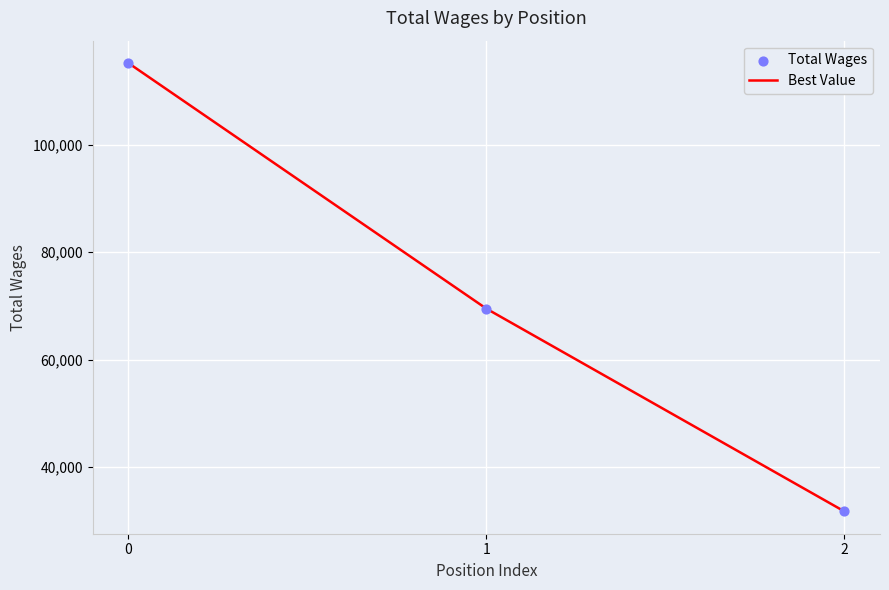

What is the difference between the maximum and minimum values?

83486